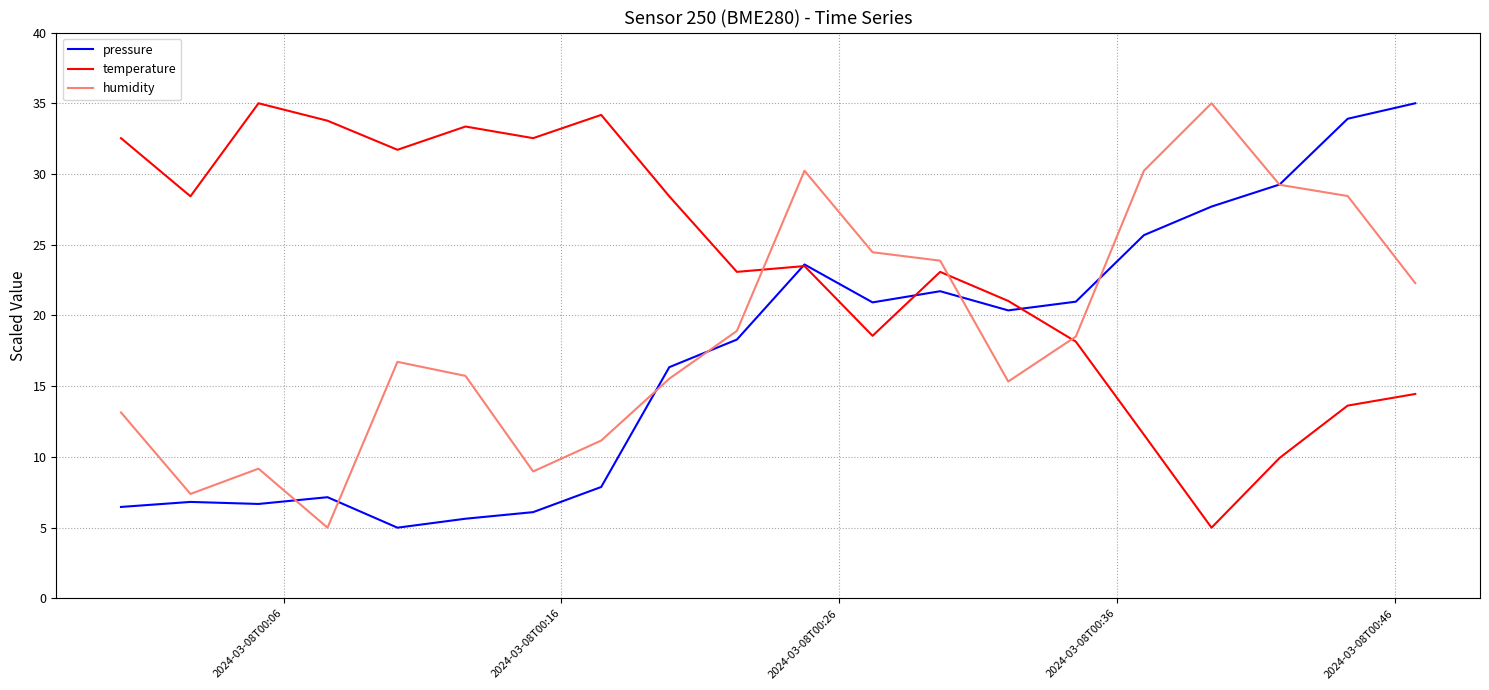

What is the minimum value shown in the chart?

5.0